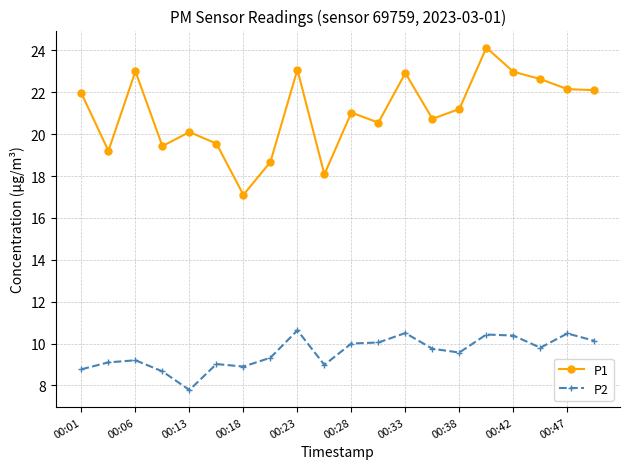

True or false: P1 and P2 intersect in this chart.

False